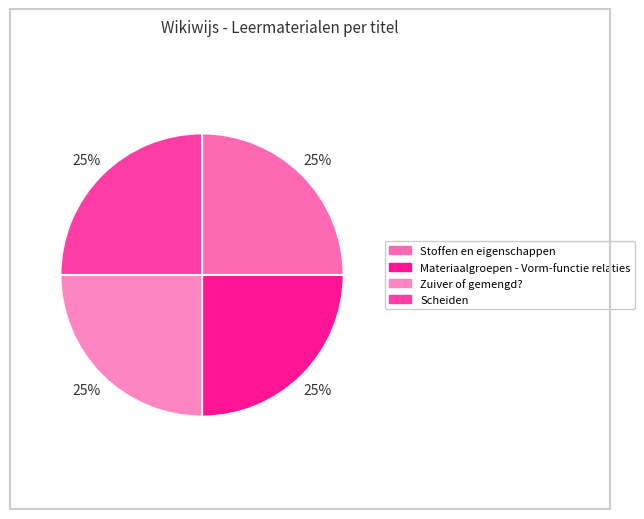

Count the number of slices in the pie.

4